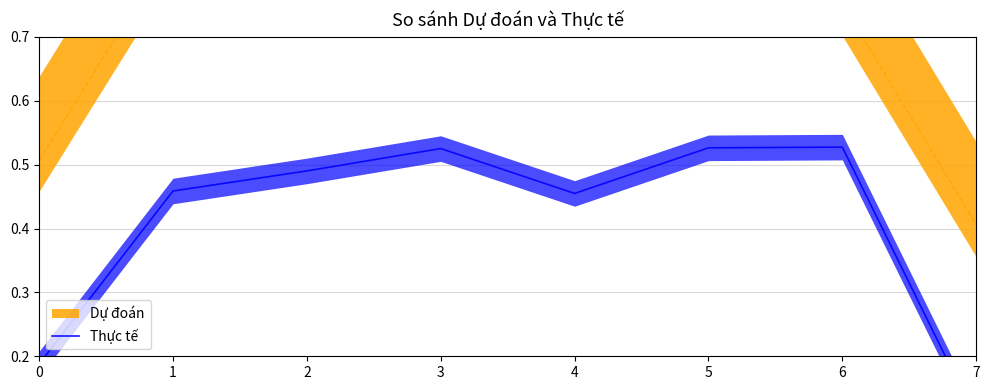

Is it true that the value at 6 is 0.3?

False